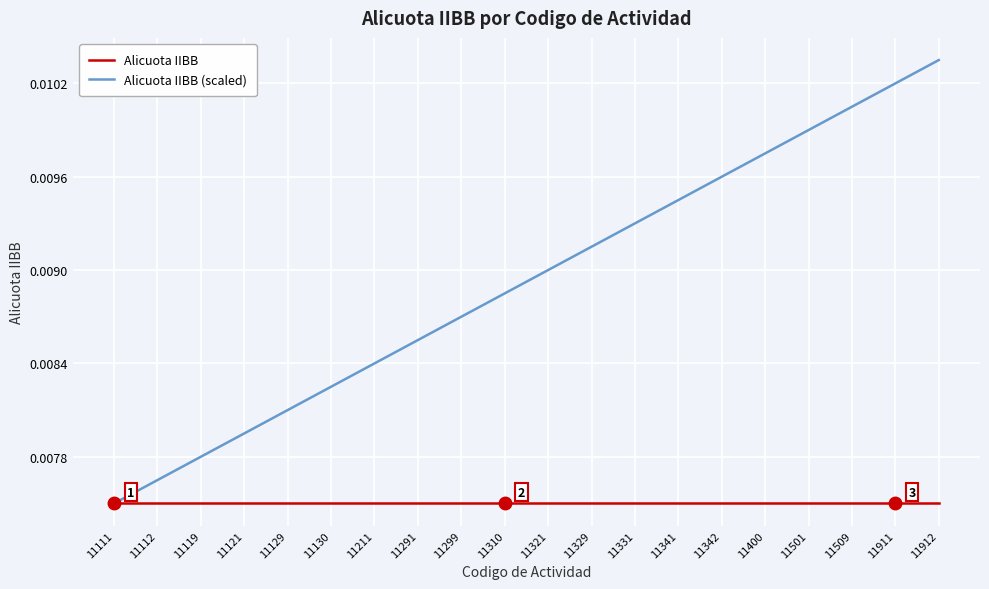

At which category is the sum across all series the highest?

11912